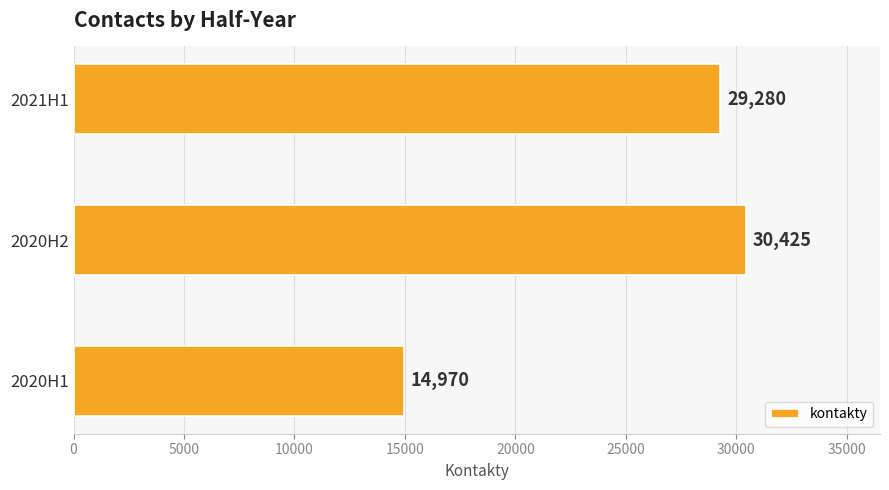

How many data points does each series have?

3